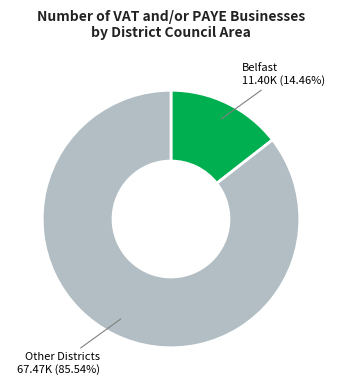

How many segments does this pie chart have?

2